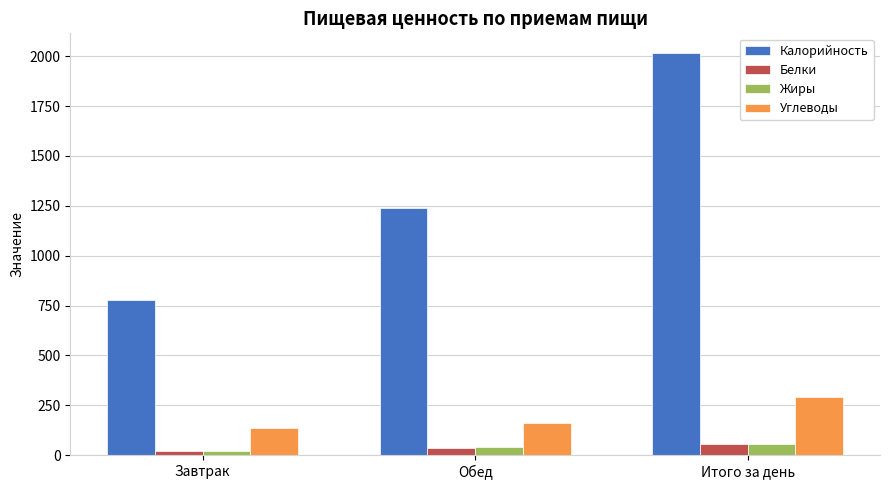

Read the Жиры value at Обед.

39.1